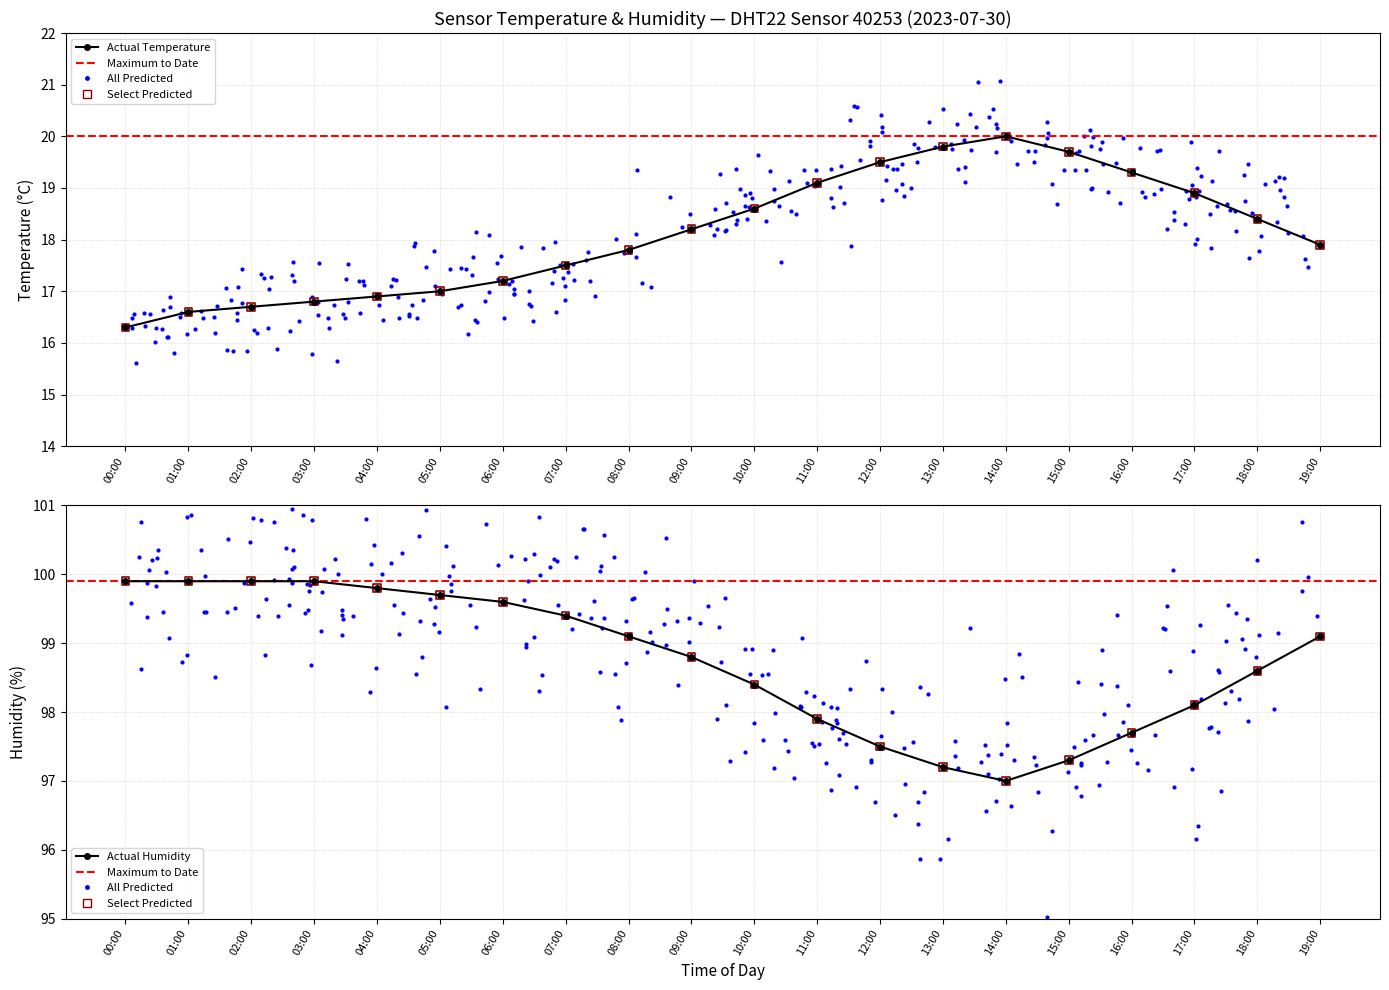

At which category is the sum across all series the highest?

09:00